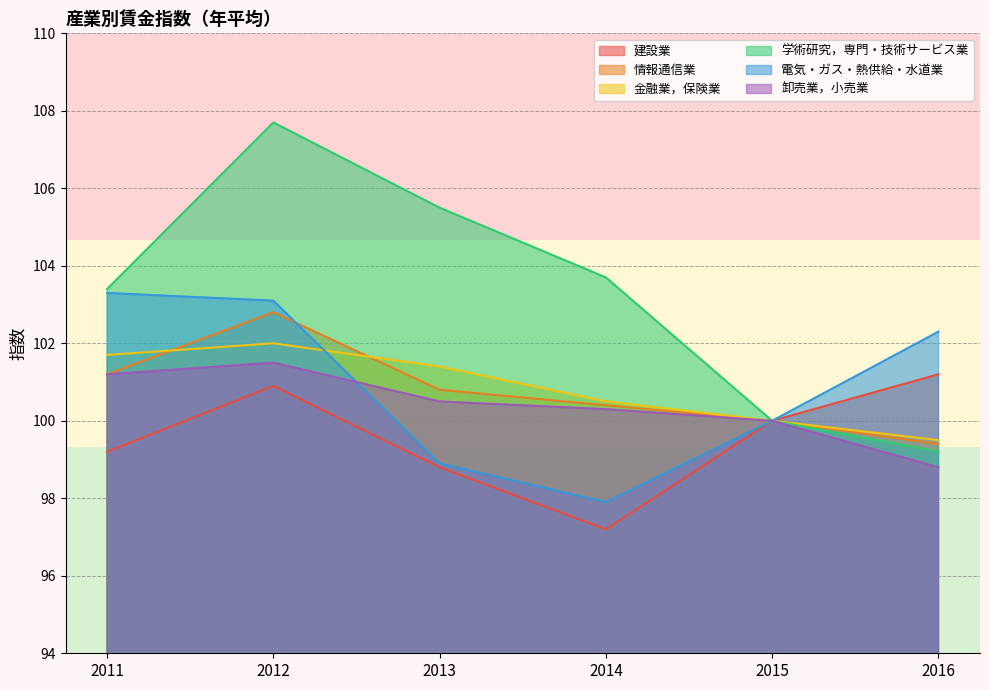

Which series has the largest range (max minus min)?

学術研究，専門・技術サービス業